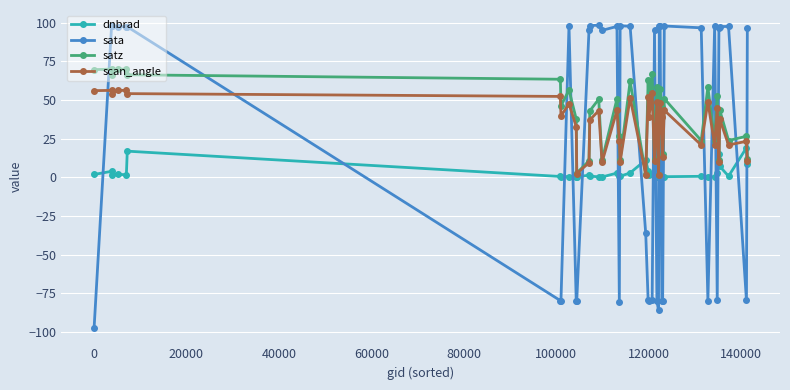

What is the average value of the satz series?

40.3